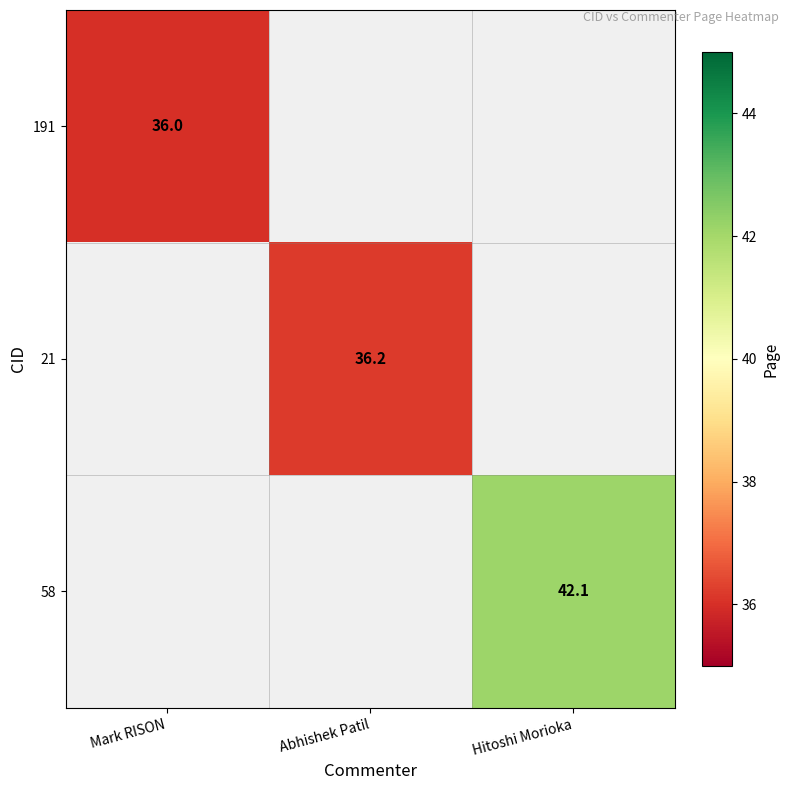

At how many categories does at least one series exceed 36?

2